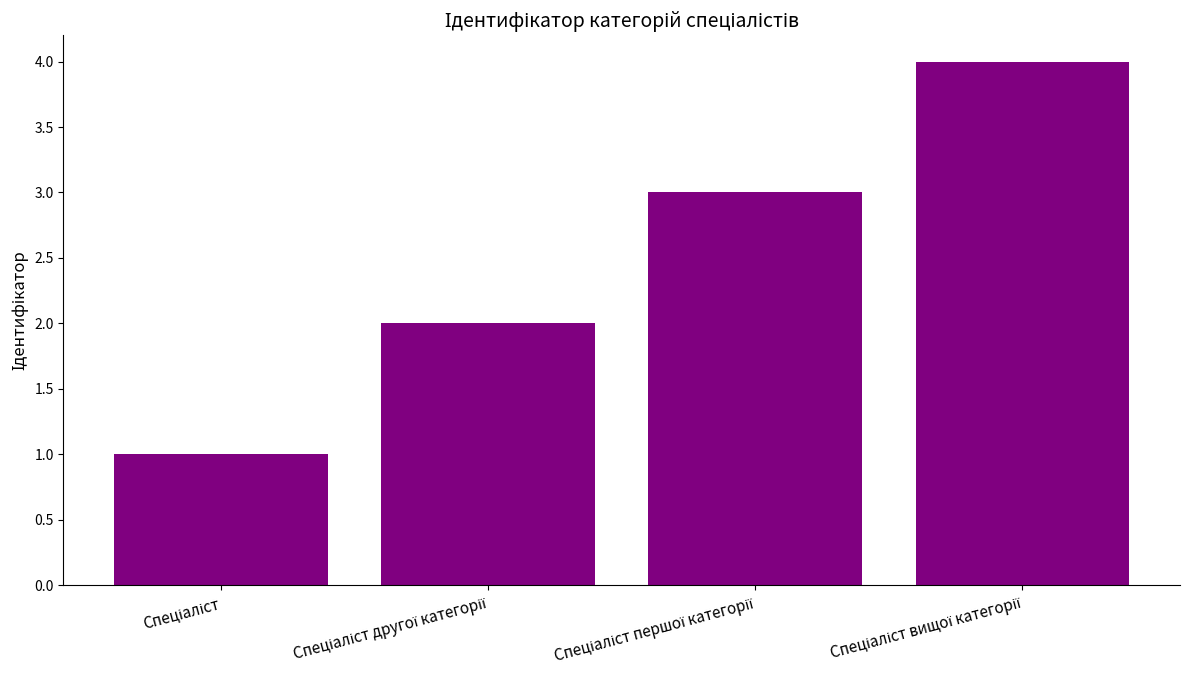

How many data points does each series have?

4